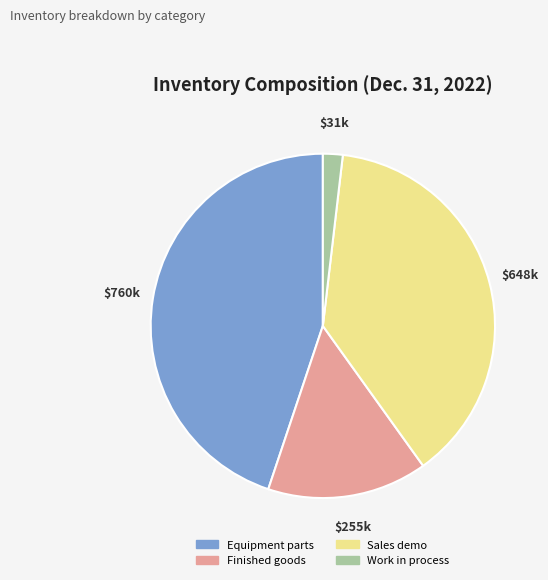

True or false: Finished goods accounts for 28% of the total.

False